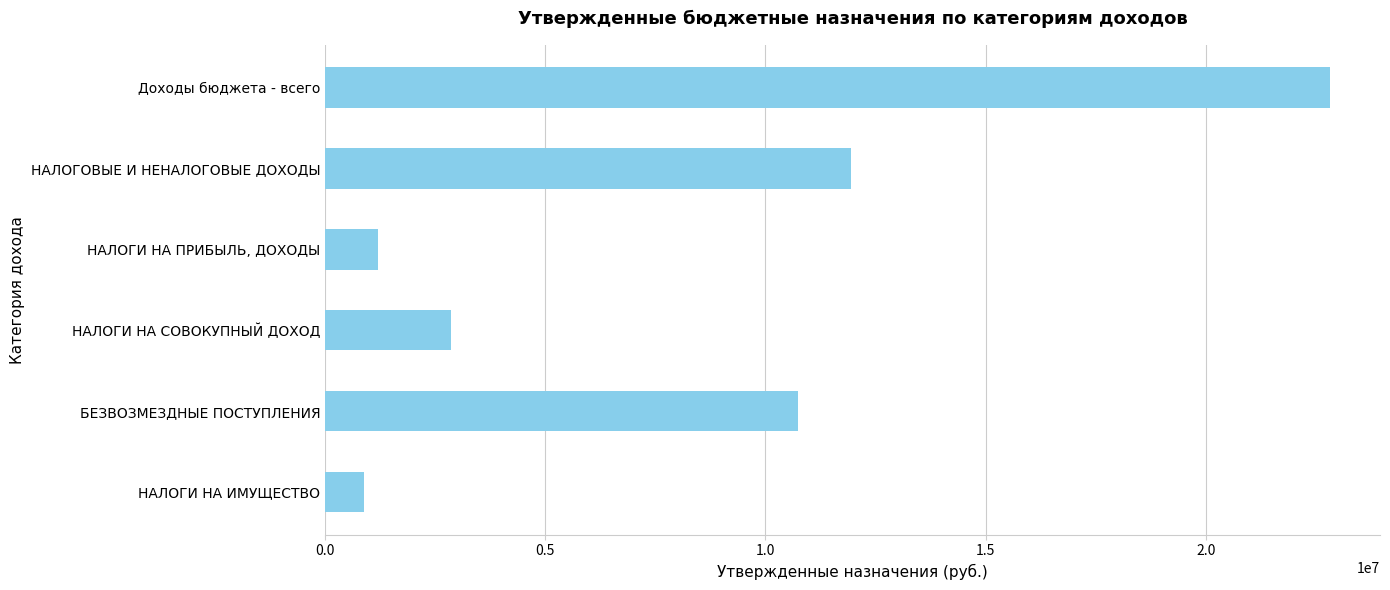

True or false: the data shows 876800 at НАЛОГИ НА ИМУЩЕСТВО.

True